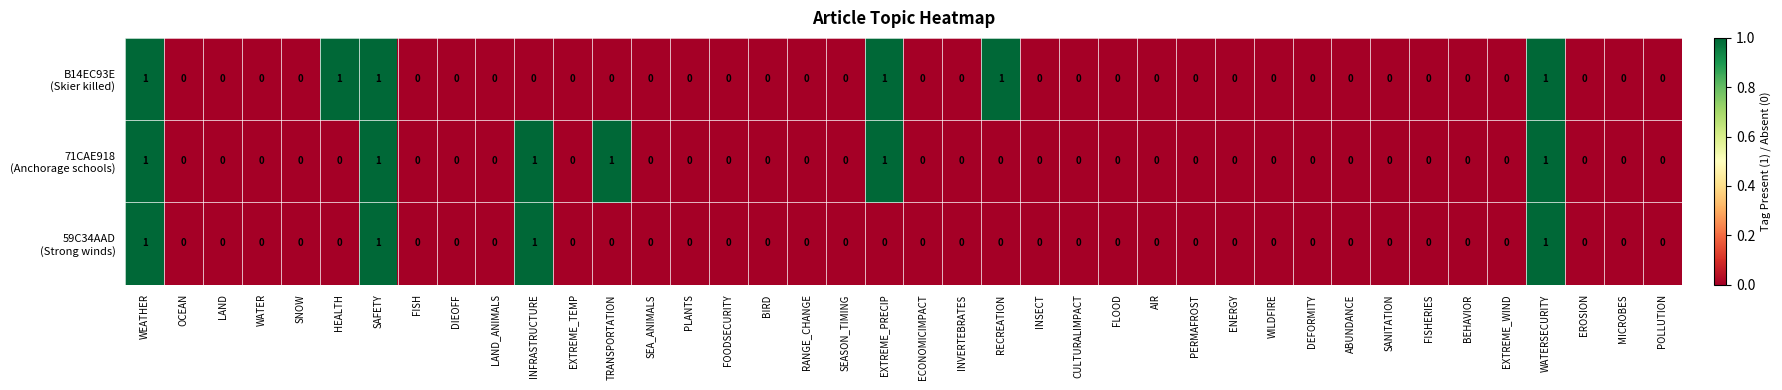

Which series has the largest total across all categories?

B14EC93E (Skier killed)